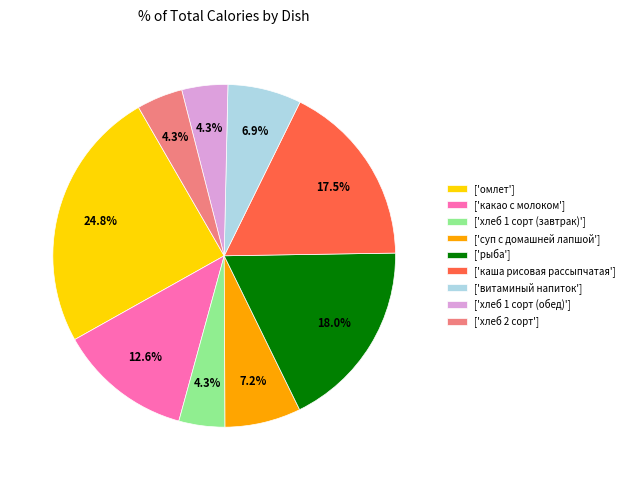

What percentage is NOT represented by ['какао с молоком']?

87.4%